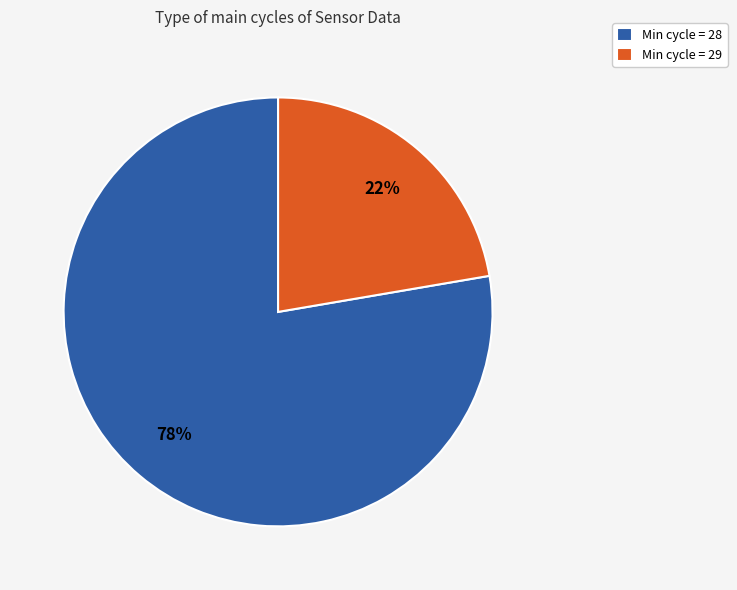

To the nearest percent, what percentage of the pie is Min cycle = 28?

78%